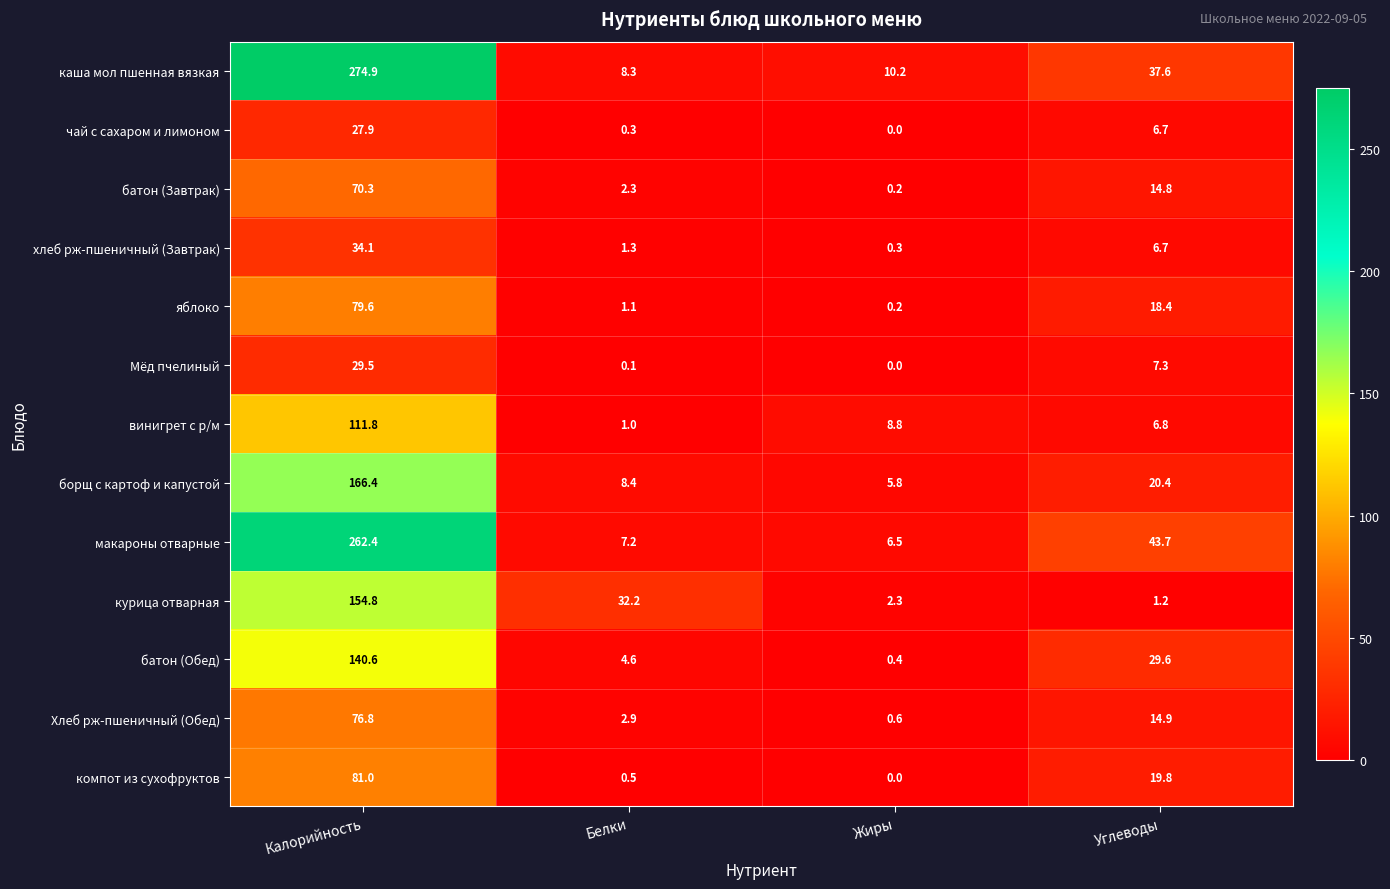

What is the sum of the батон (Обед) values at Жиры and Белки?

5.0